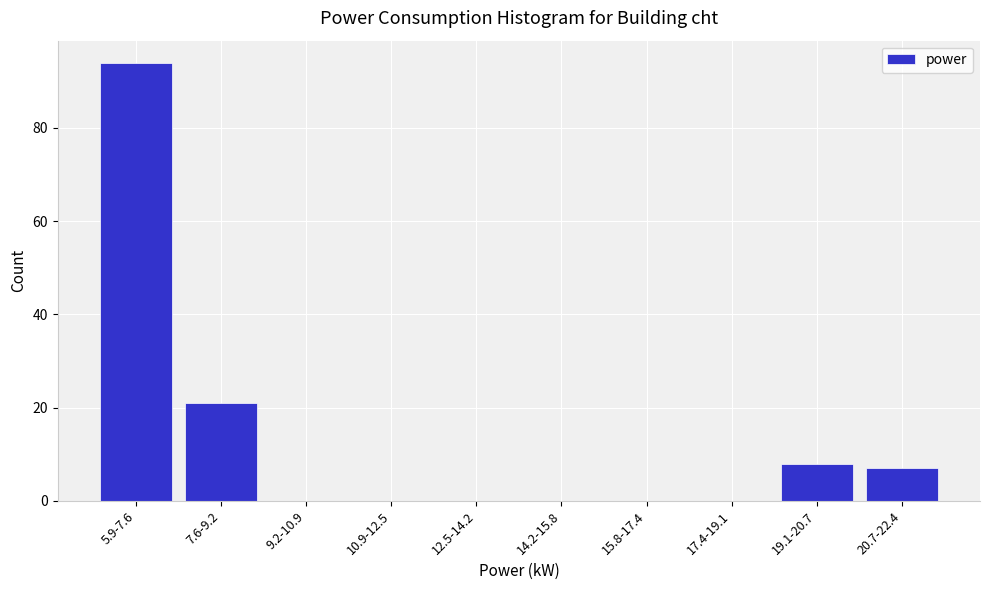

Reading left to right, list all the values displayed in this chart.

5.9-7.6=94	7.6-9.2=21	9.2-10.9=0	10.9-12.5=0	12.5-14.2=0	14.2-15.8=0	15.8-17.4=0	17.4-19.1=0	19.1-20.7=8	20.7-22.4=7